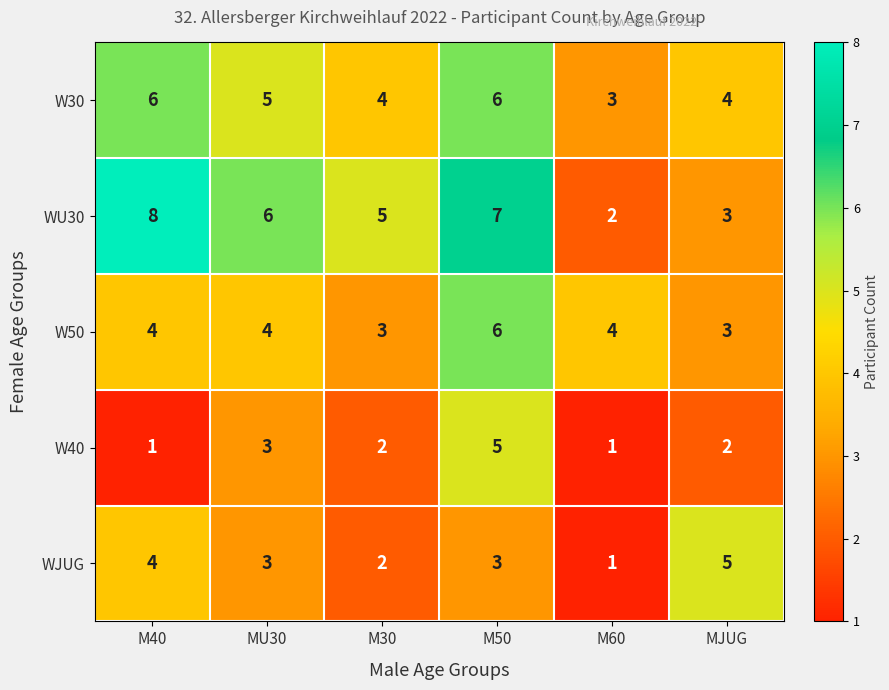

What is the average value of the WU30 series?

5